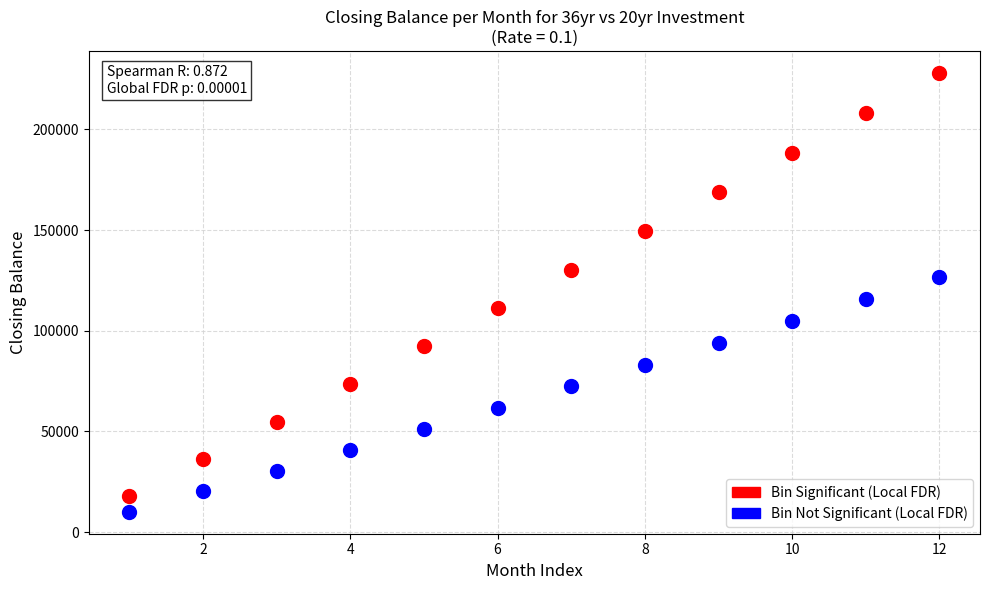

Across all series, what Y value is closest to 119074?

115655.7